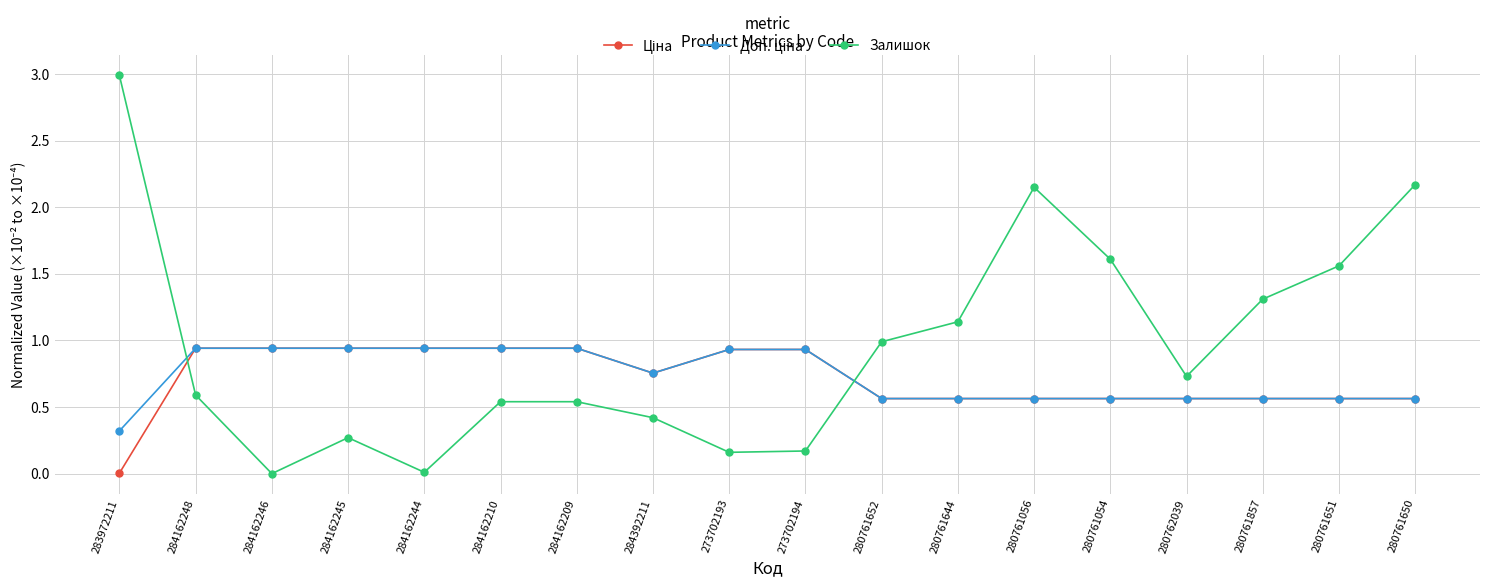

Count the number of data series in this chart.

3